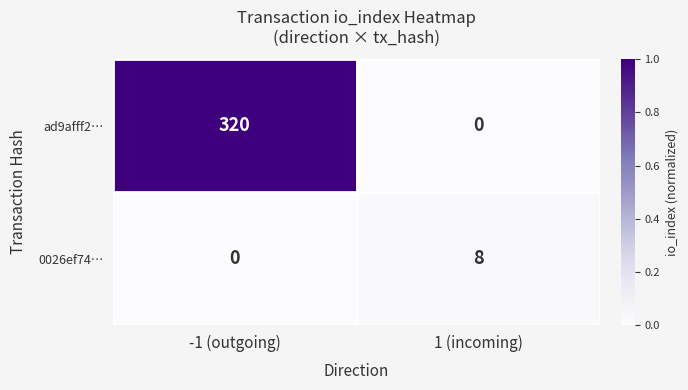

At which category is the sum across all series the highest?

-1 (outgoing)